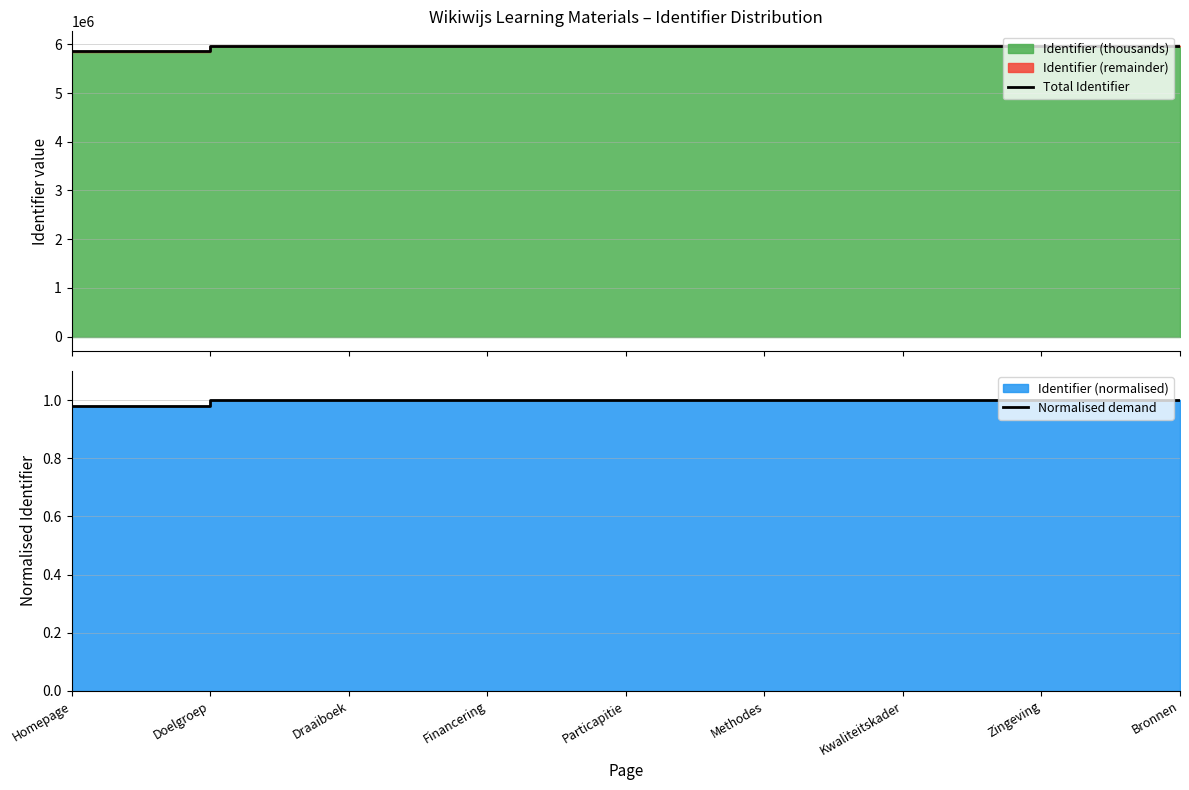

How many distinct data groups are displayed?

2